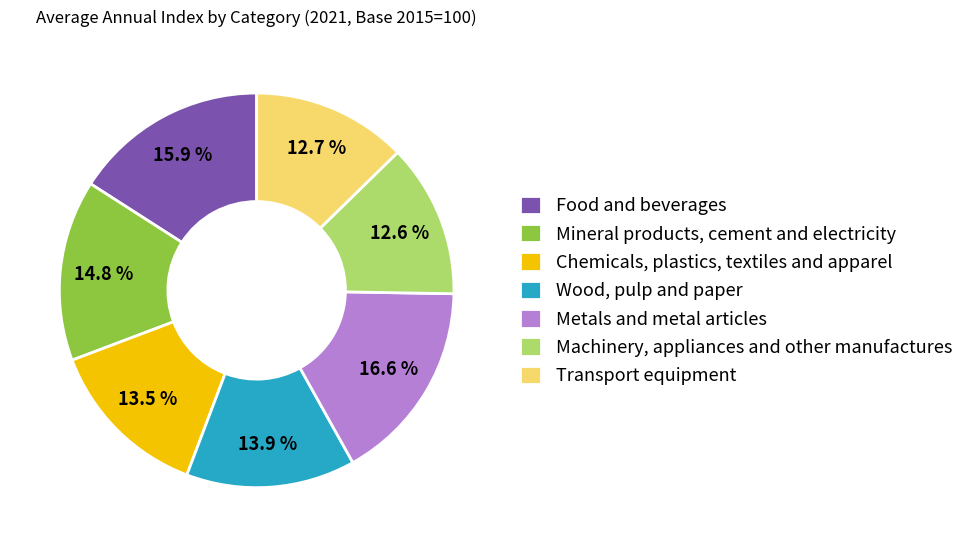

Count the number of slices in the pie.

7